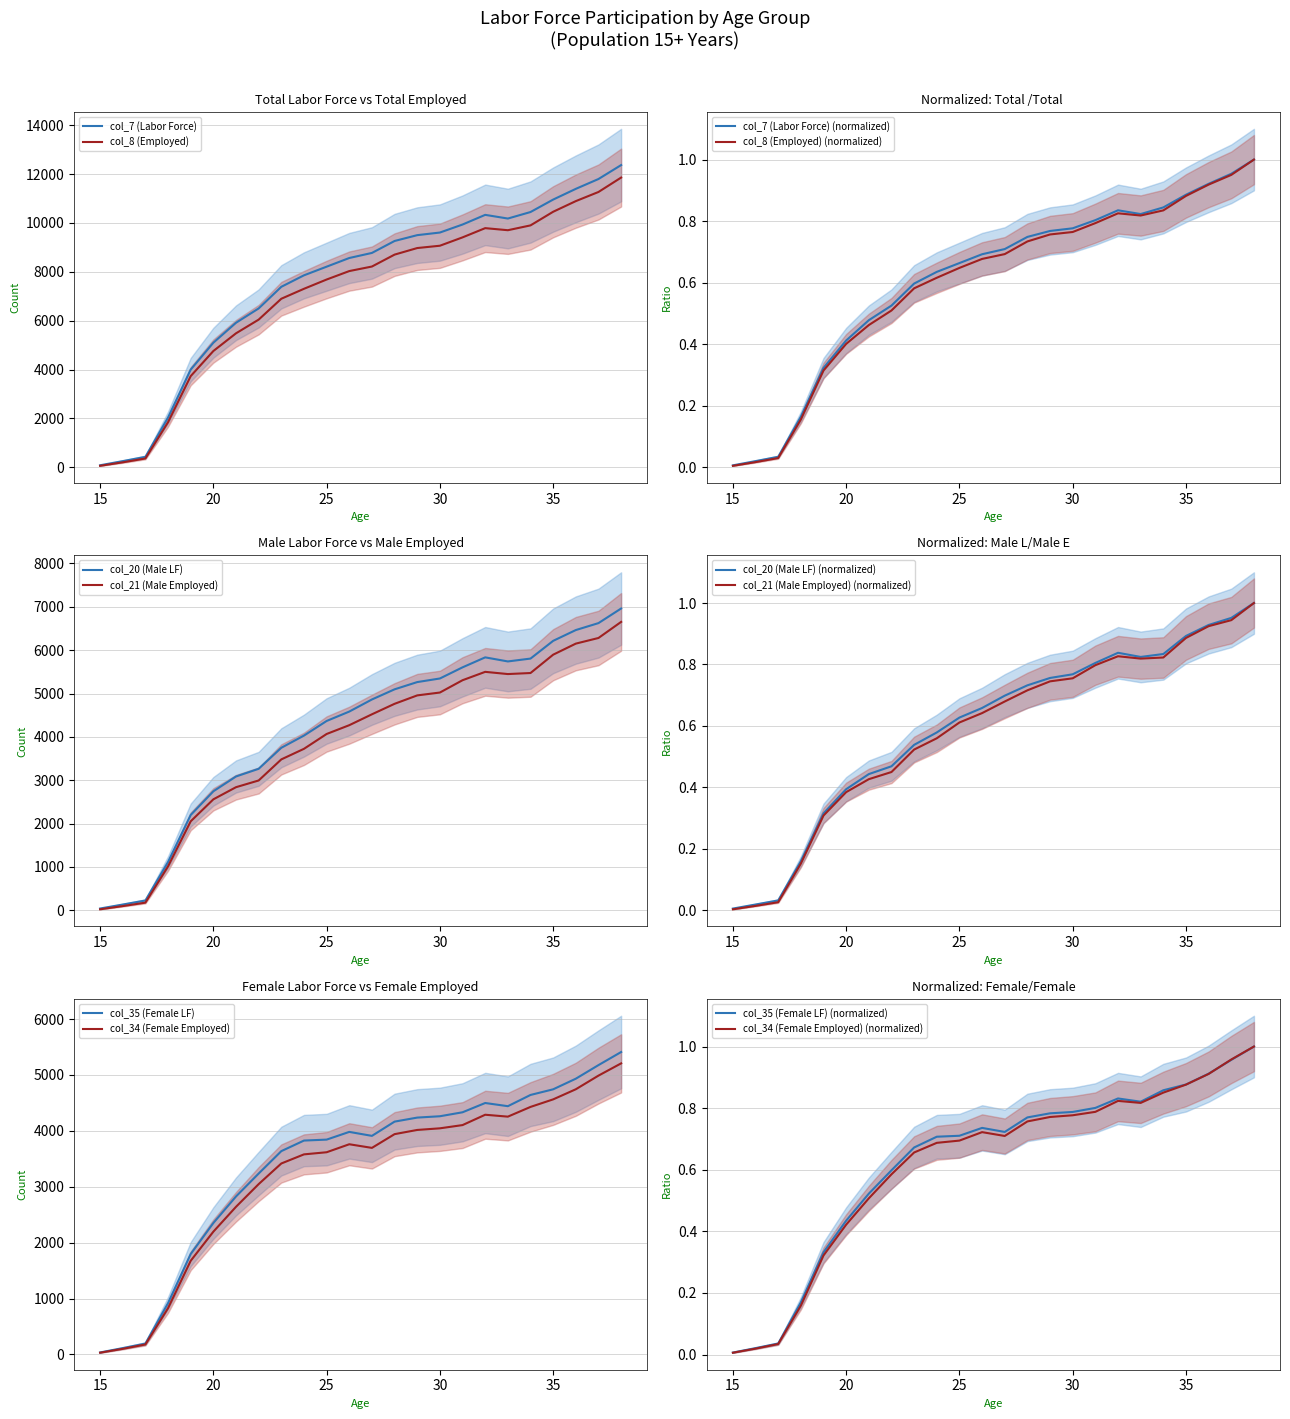

Which series has the largest total across all categories?

col_7 (Labor Force)